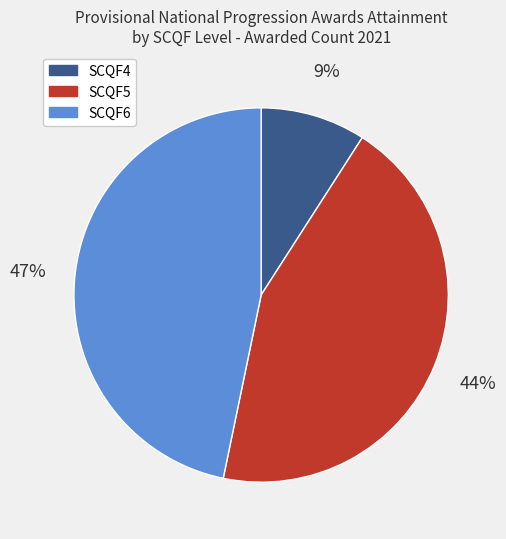

Is SCQF6 the majority of the pie?

No